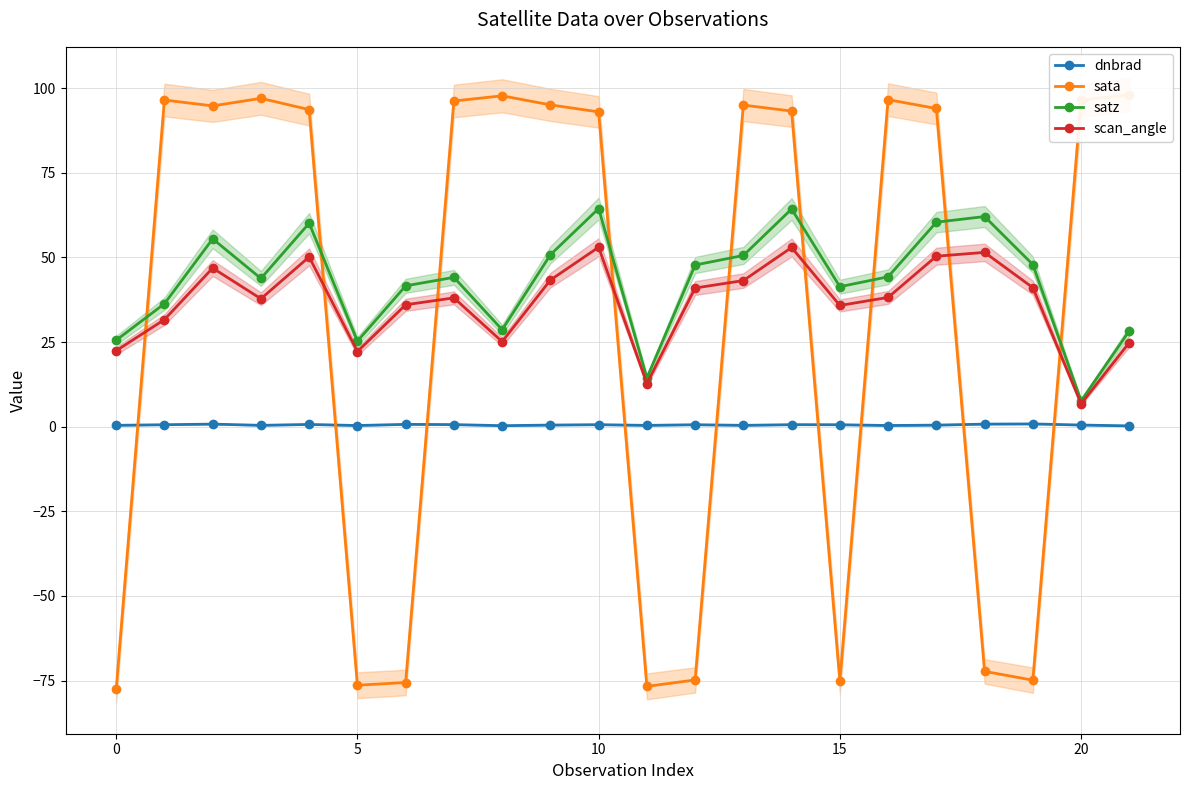

Which series has the largest total across all categories?

satz